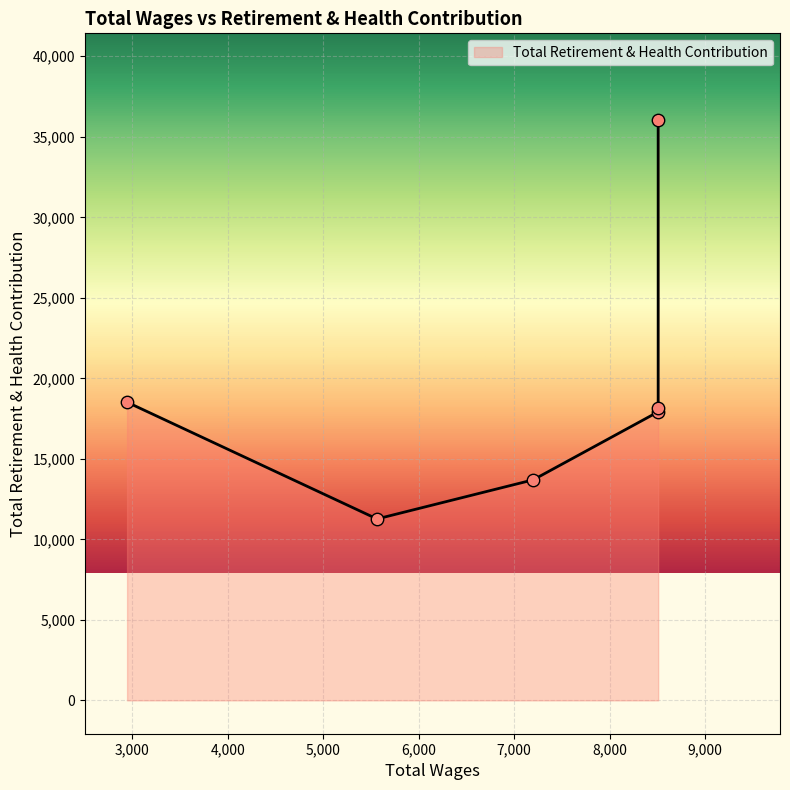

Between 5563.0 and 2945.0, which is larger?

2945.0